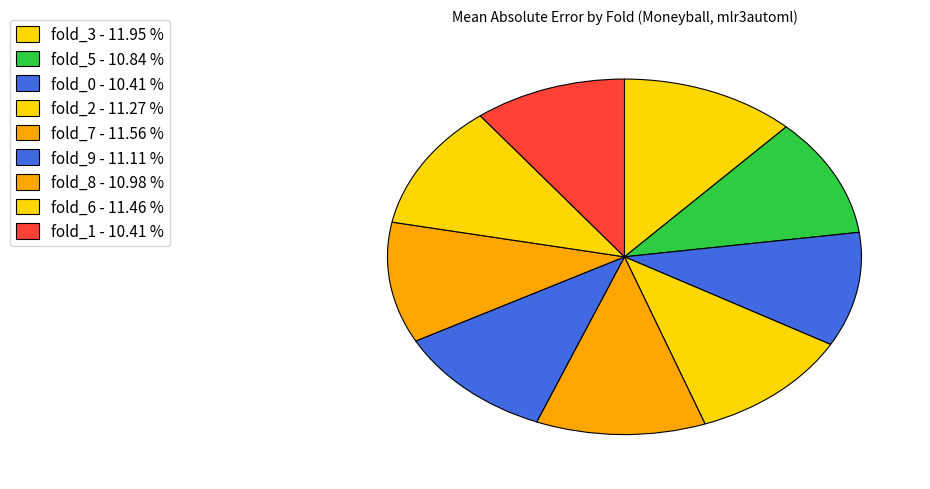

Is there a majority slice in this chart?

No